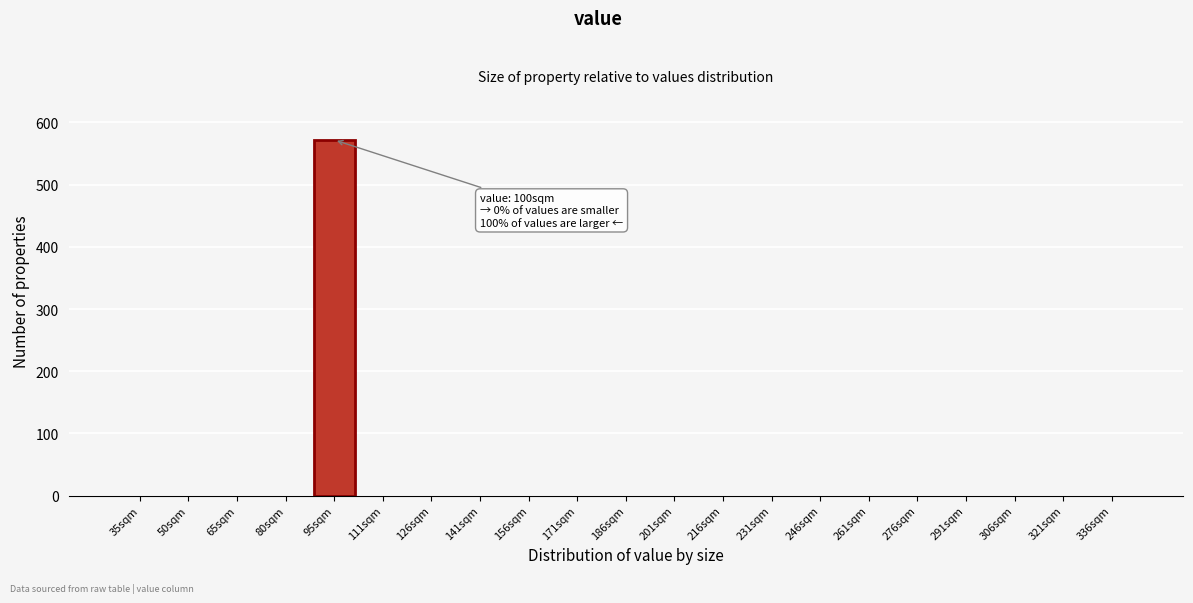

Reading left to right, what are all the values shown in this chart?

35sqm=0	50sqm=0	65sqm=0	80sqm=0	95sqm=572	111sqm=0	126sqm=0	141sqm=0	156sqm=0	171sqm=0	186sqm=0	201sqm=0	216sqm=0	231sqm=0	246sqm=0	261sqm=0	276sqm=0	291sqm=0	306sqm=0	321sqm=0	336sqm=0